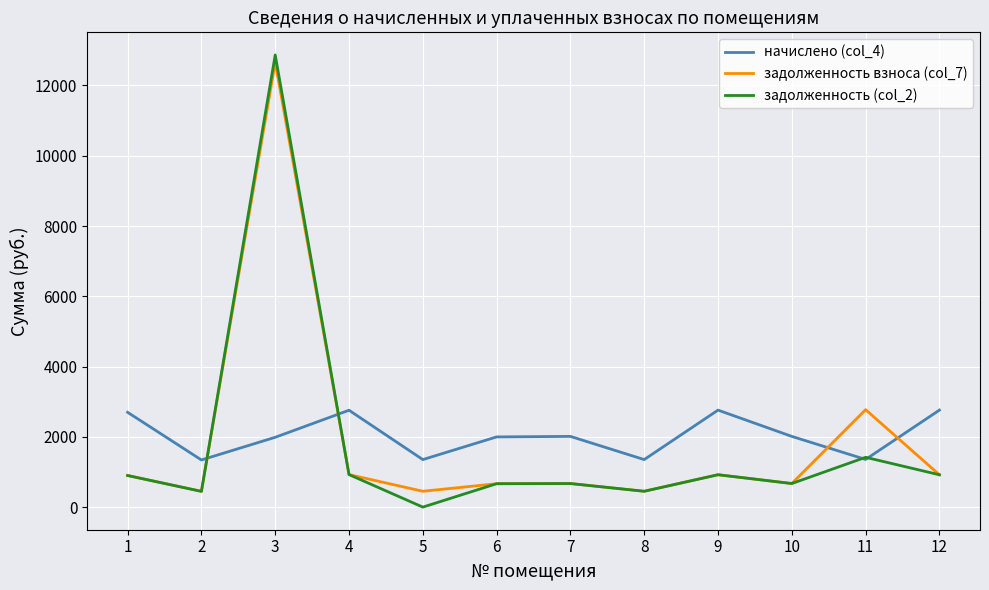

How many lines are shown in the chart?

3